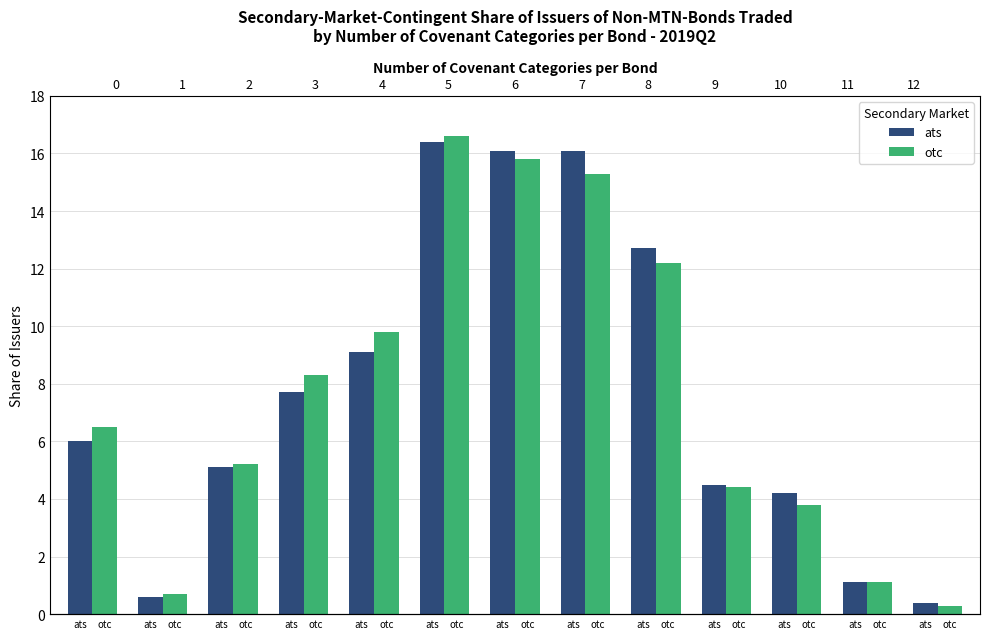

At otc, list the series in order from smallest to largest.

ats, otc